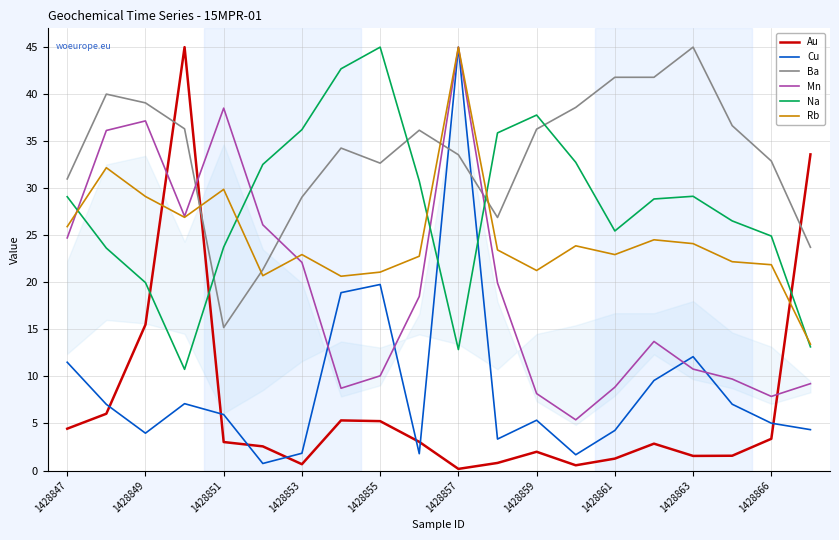

How many interior local peaks does the Mn series have?

4